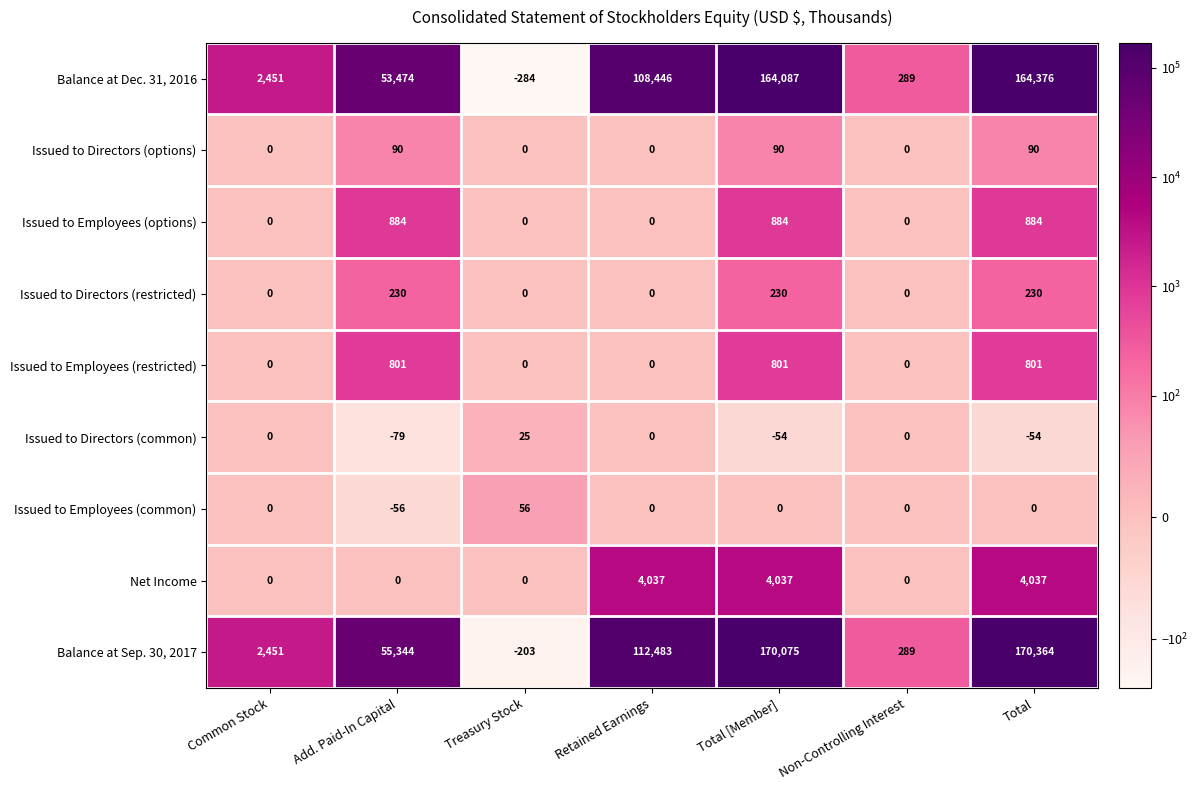

Which label corresponds to the largest value in the chart?

Total